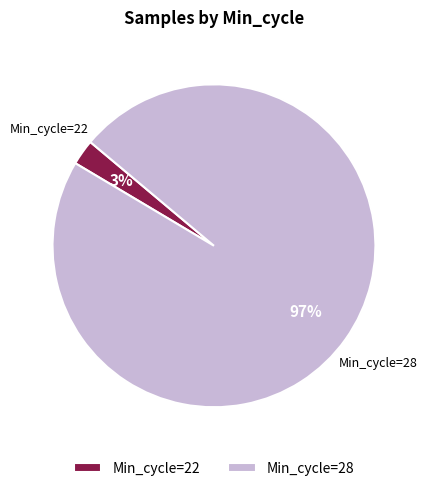

Combined, do Min_cycle=28 and Min_cycle=22 account for over 50%?

Yes